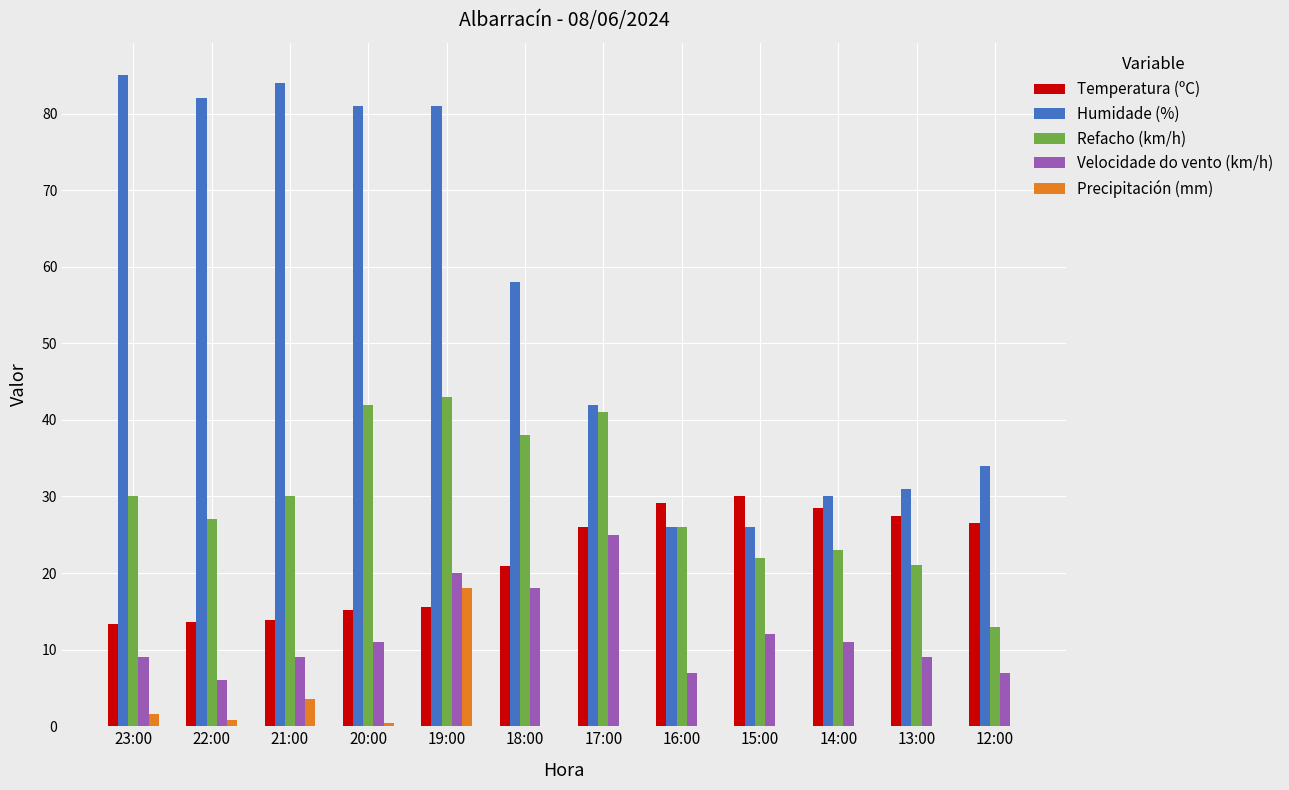

How many Velocidade do vento (km/h) values are between 9 and 18?

7